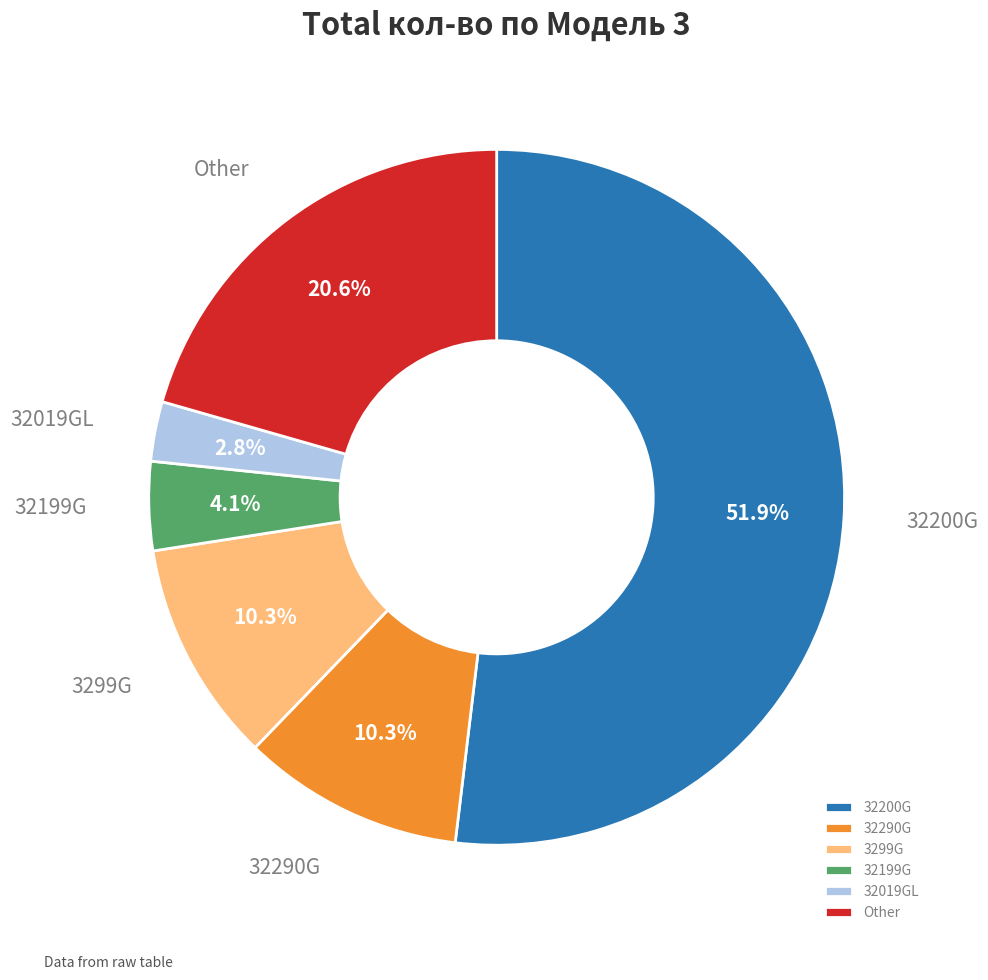

Is there any slice that represents more than half of the pie?

Yes